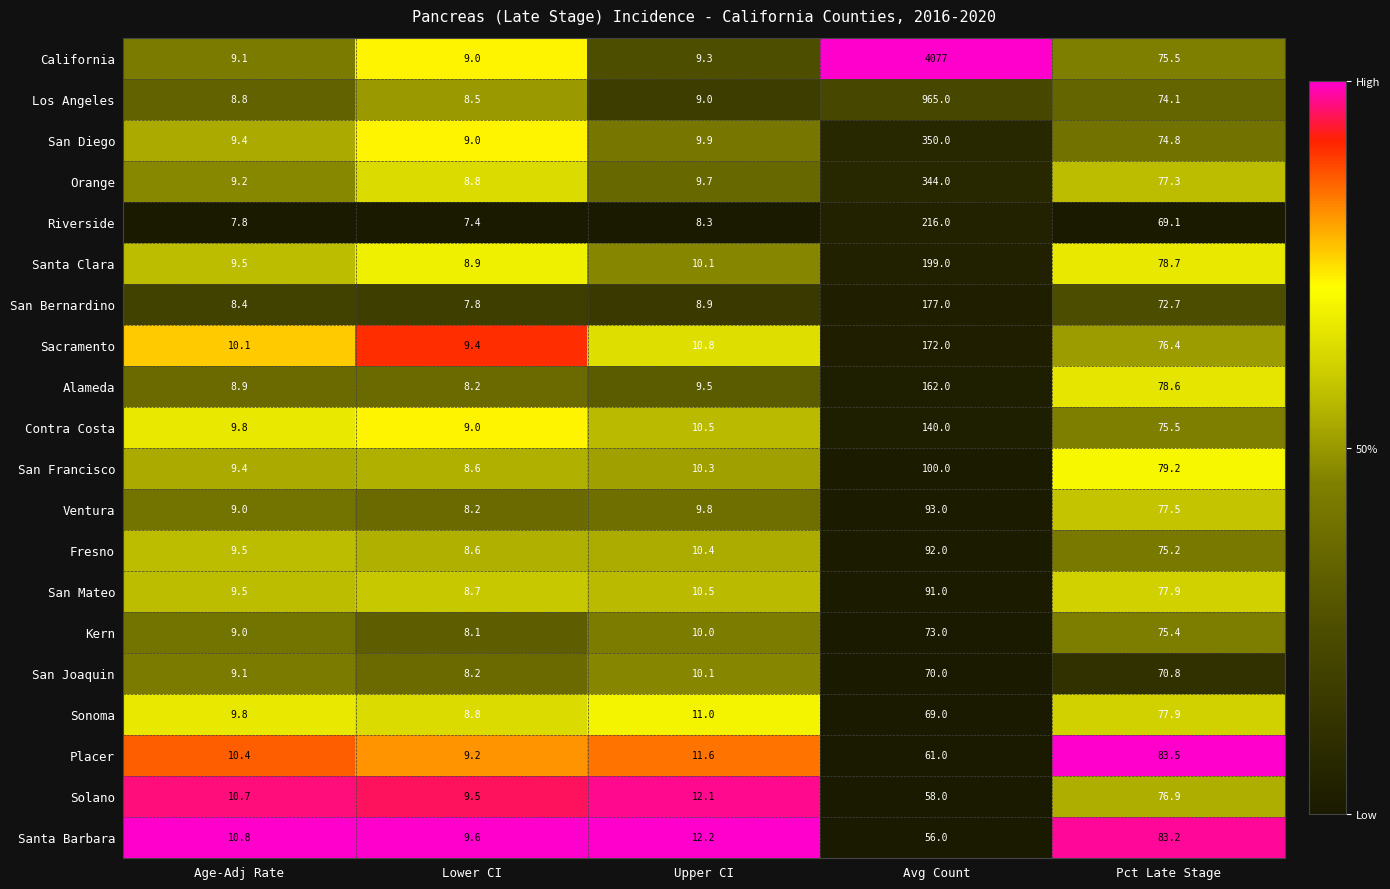

What is the total value across all series at Avg Count?

7565.0